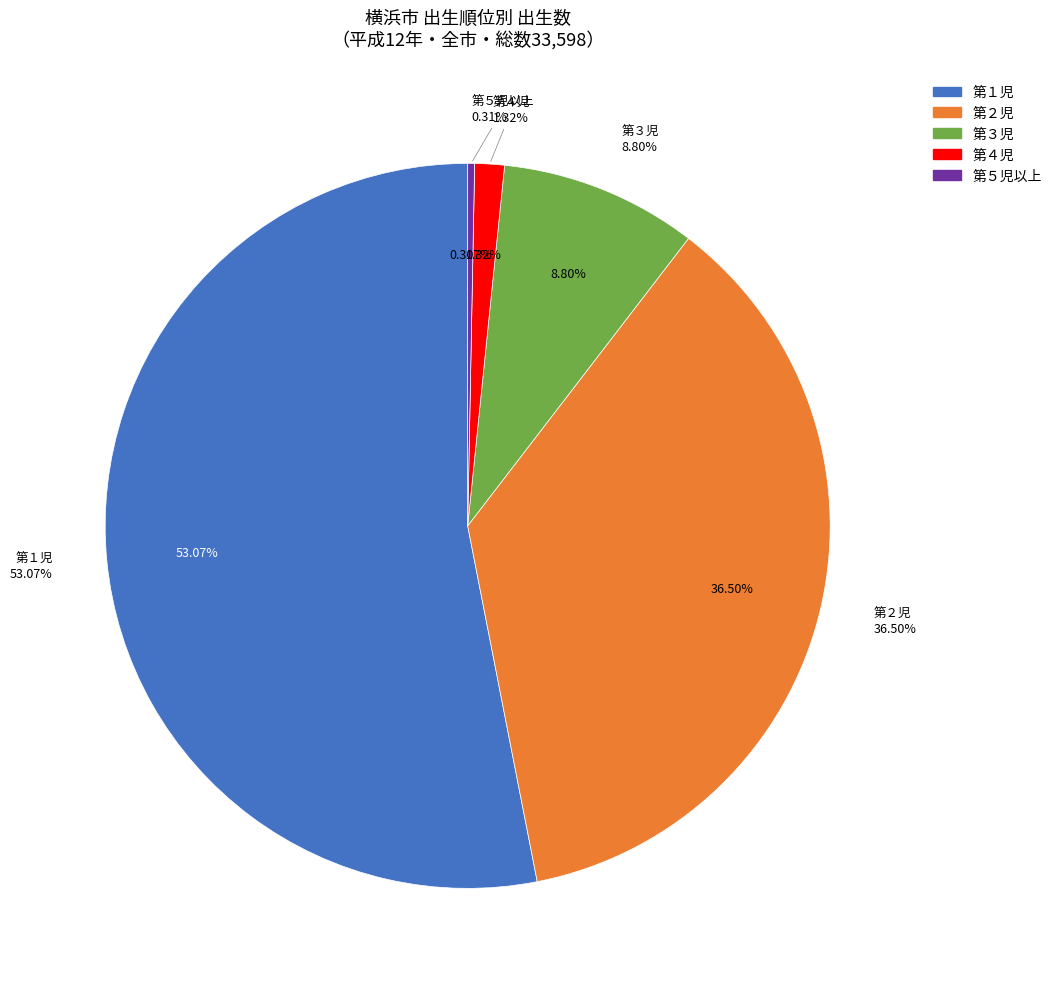

To the nearest percent, what percentage of the pie is 第２児?

36%